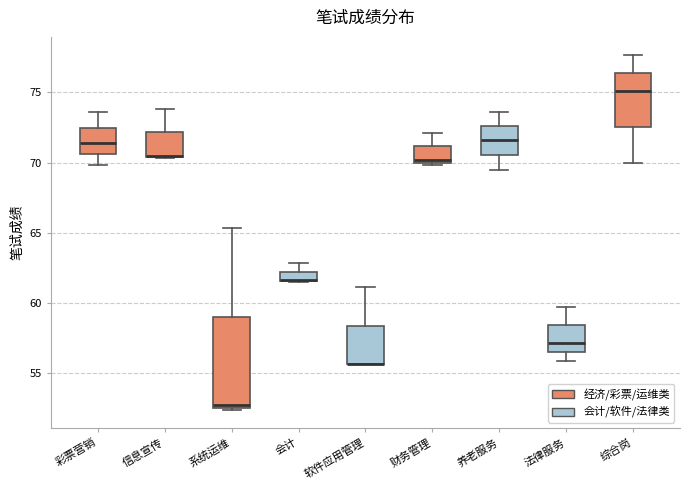

Where does the lower whisker of the box for 法律服务 end on the y-axis? The values are not printed on the chart, so give them approximately, as read against the axis.

56.0